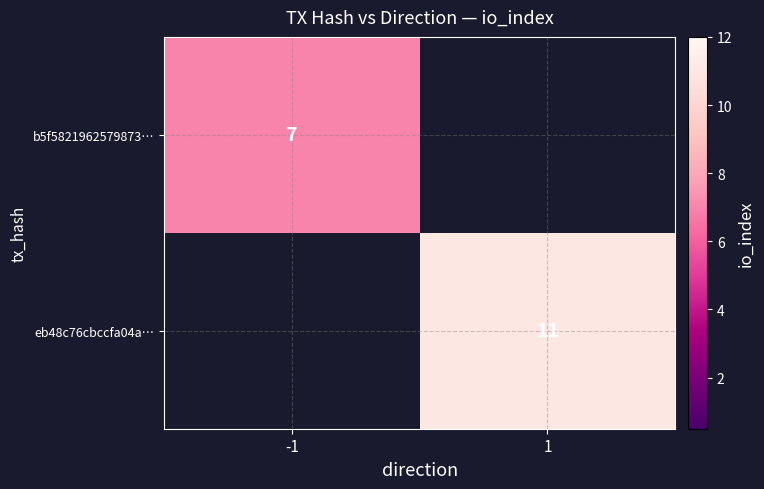

The eb48c76cbccfa04a… series shows 5 at 1. True or false?

False